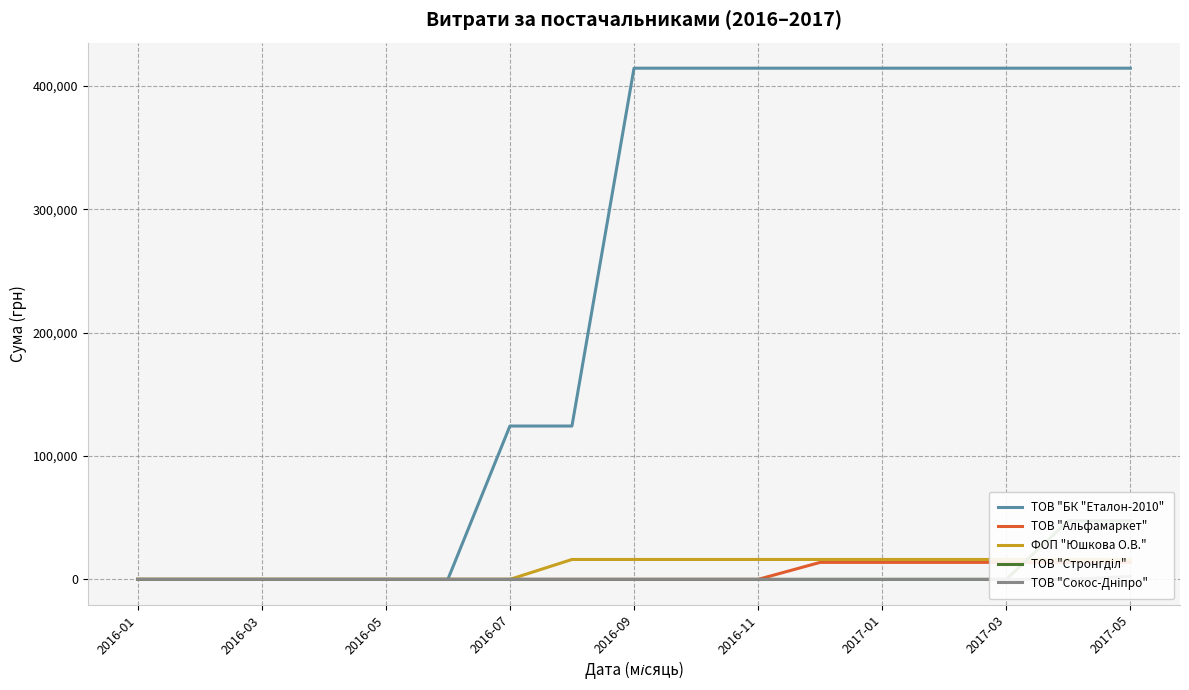

The value of ТОВ "БК "Еталон-2010" at 2017-01 is 414430.6. True or false?

True